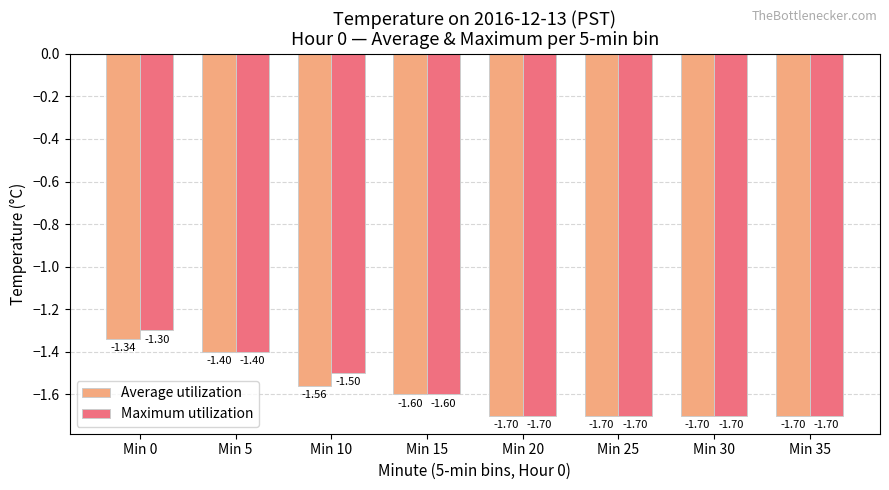

What is the minimum value for Maximum utilization?

-1.7